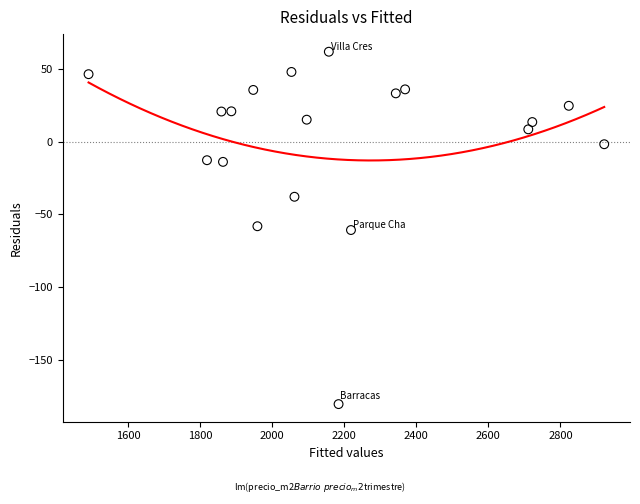

What is the range of Y values (max minus min)?

242.4